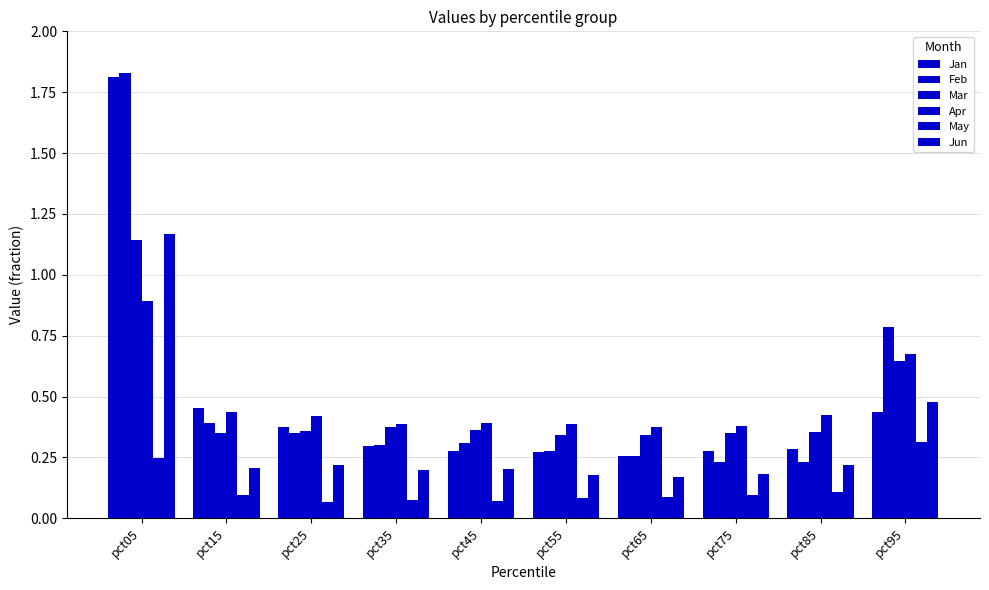

Count the number of categories in the chart.

10